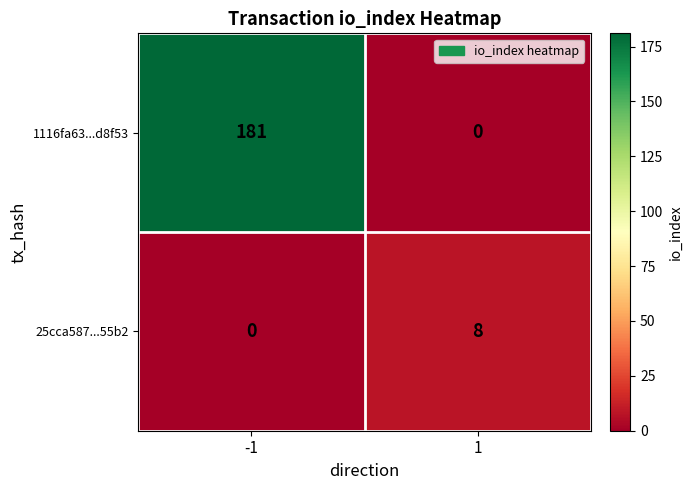

What value does the 25cca587...55b2 series have at 1?

8